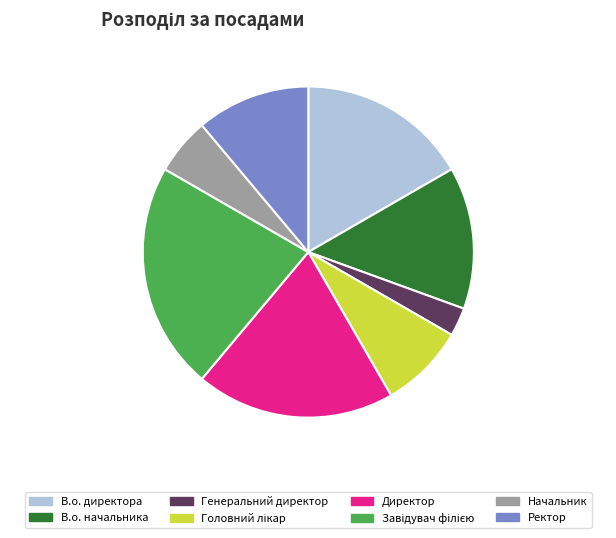

Is there a majority slice in this chart?

No